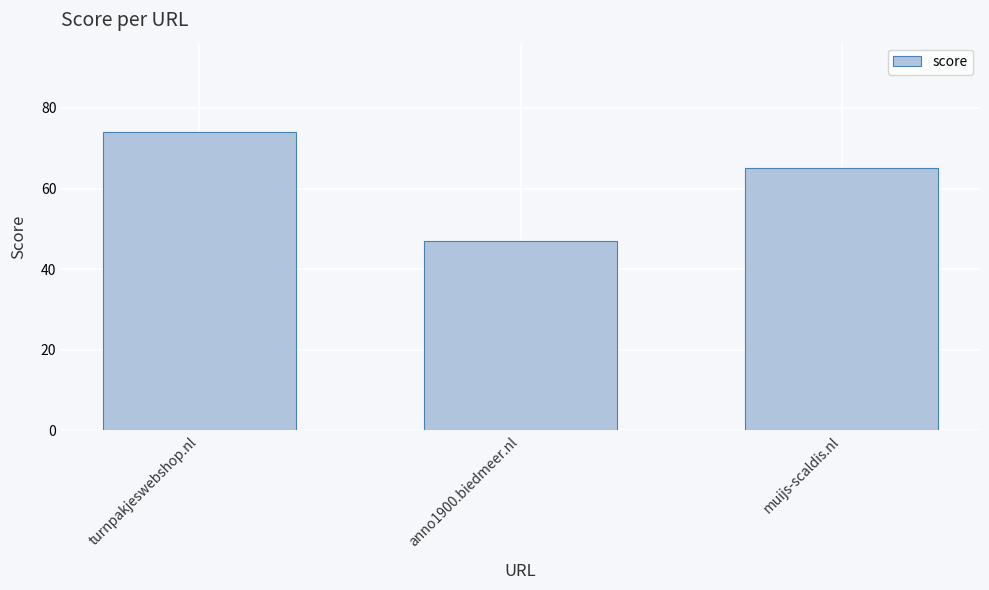

Which has a higher value, anno1900.biedmeer.nl or muijs-scaldis.nl?

muijs-scaldis.nl